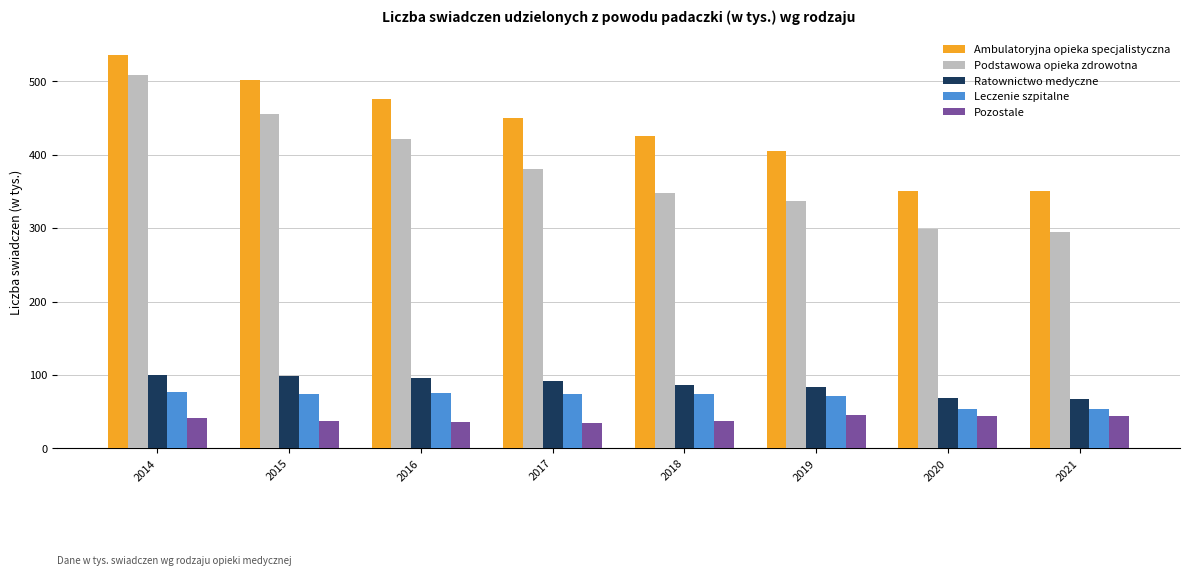

What is the sum of the Leczenie szpitalne values at 2018 and 2021?

126.9